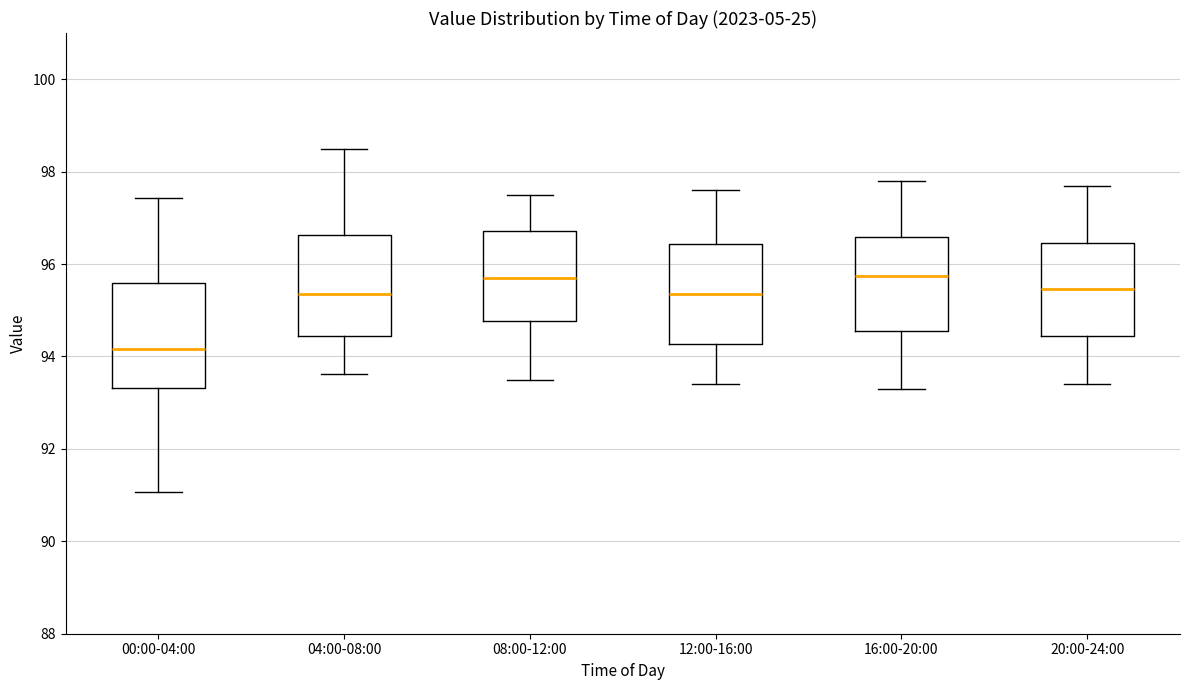

Reading left to right, transcribe this box plot: for each box, give where its median line is, the range the box spans, and where its two whiskers end, as read against the y-axis. The values are not printed on the chart, so give them approximately, as read against the axis.

00:00-04:00: median 94.2, box 93.4 to 95.6, whiskers 91.0 to 97.4
04:00-08:00: median 95.4, box 94.4 to 96.6, whiskers 93.6 to 98.4
08:00-12:00: median 95.8, box 94.8 to 96.8, whiskers 93.6 to 97.6
12:00-16:00: median 95.4, box 94.2 to 96.4, whiskers 93.4 to 97.6
16:00-20:00: median 95.8, box 94.6 to 96.6, whiskers 93.4 to 97.8
20:00-24:00: median 95.4, box 94.4 to 96.4, whiskers 93.4 to 97.8